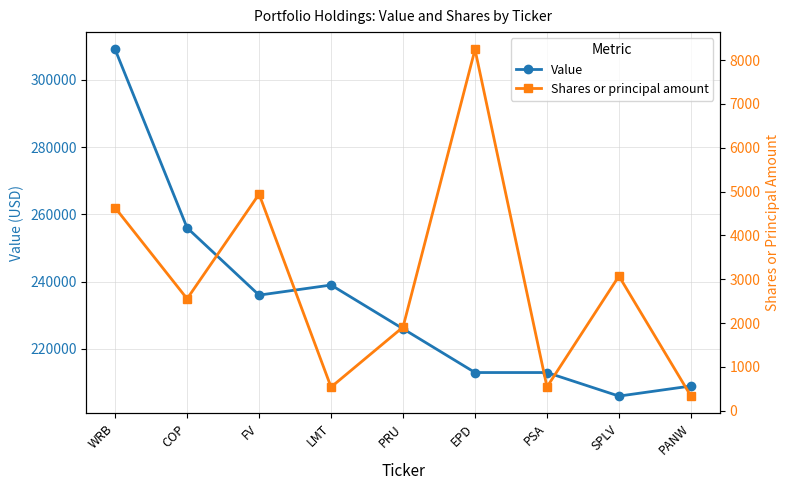

Reading right to left, extract all data points from this chart.

Value: 209000	206000	213000	213000	226000	239000	236000	256000	309000
Shares or principal amount: 336	3074	545	8244	1910	541	4944	2556	4633